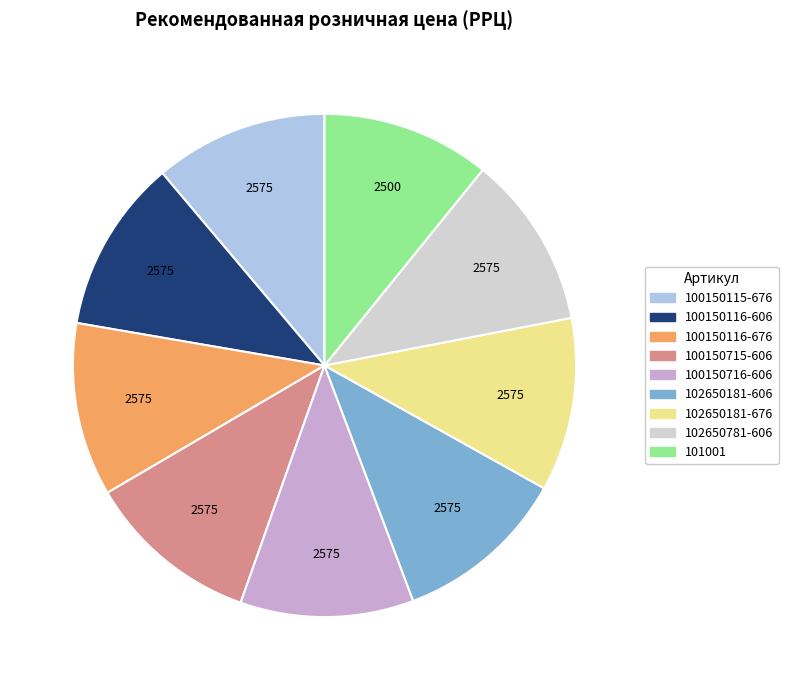

Is there any slice that represents more than half of the pie?

No